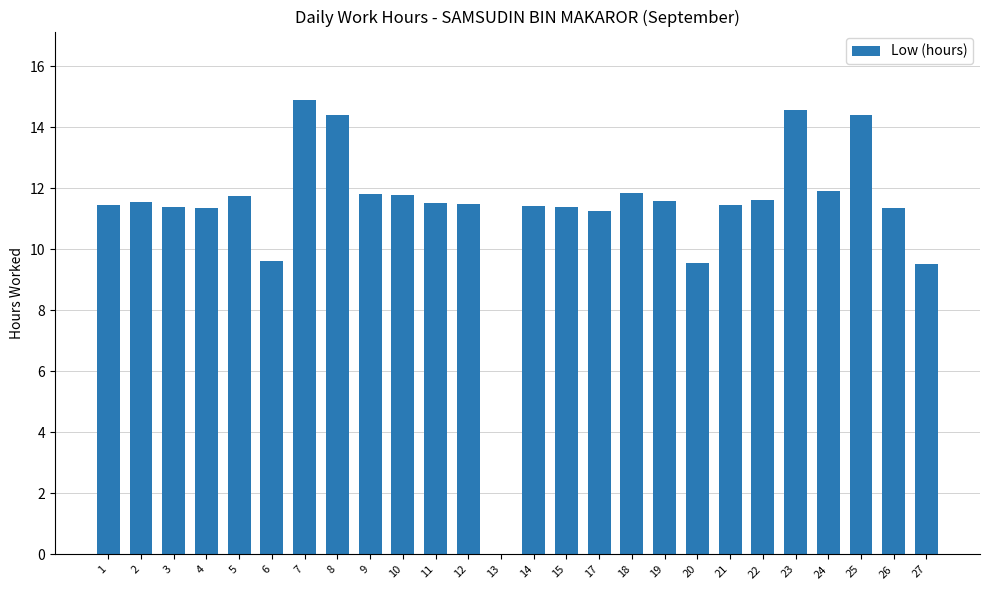

How many values exceed 11?

22